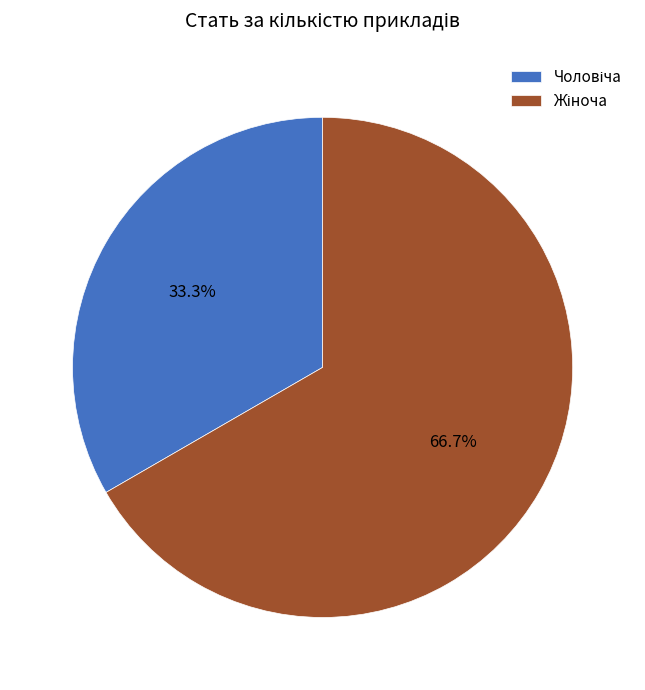

Is there a majority slice in this chart?

Yes